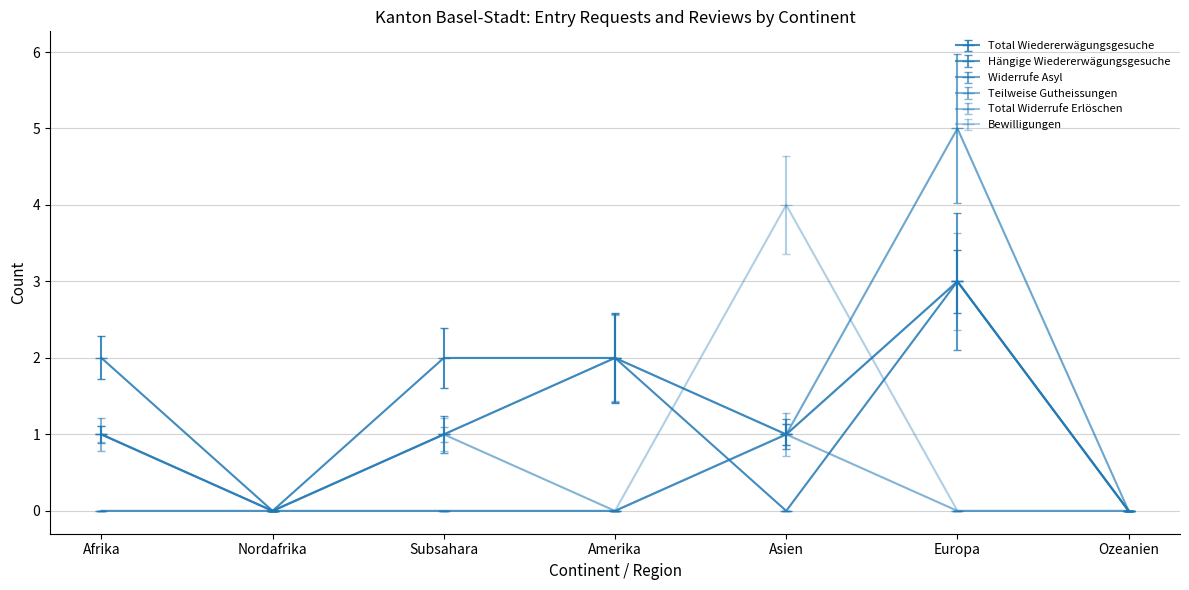

What is the difference between the maximum and minimum values in the Hängige Wiedererwägungsgesuche series?

3